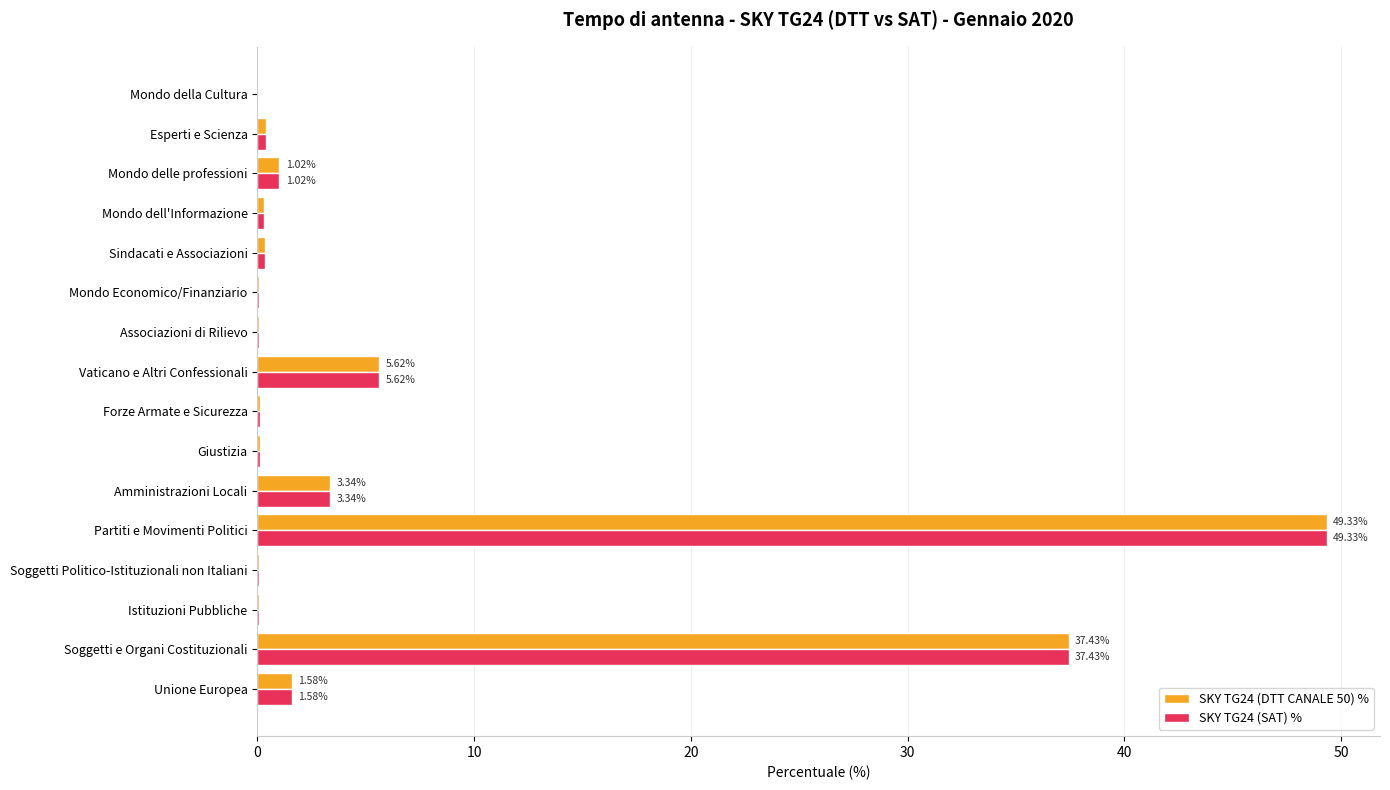

Where is SKY TG24 (DTT CANALE 50) % nearest to the value 24?

Soggetti e Organi Costituzionali